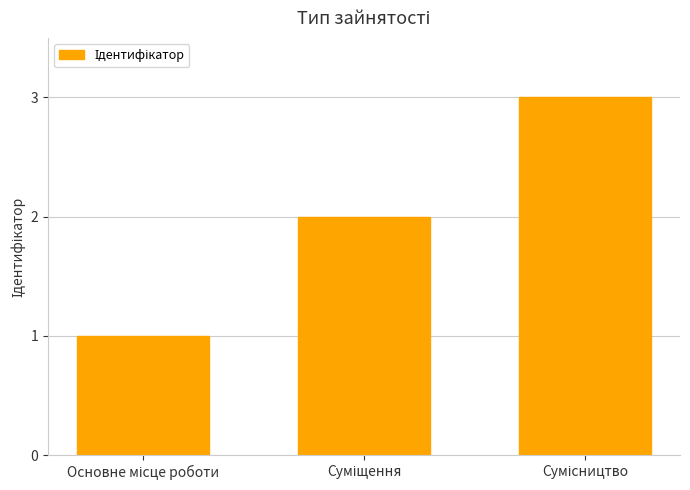

What is the maximum value shown in the chart?

3